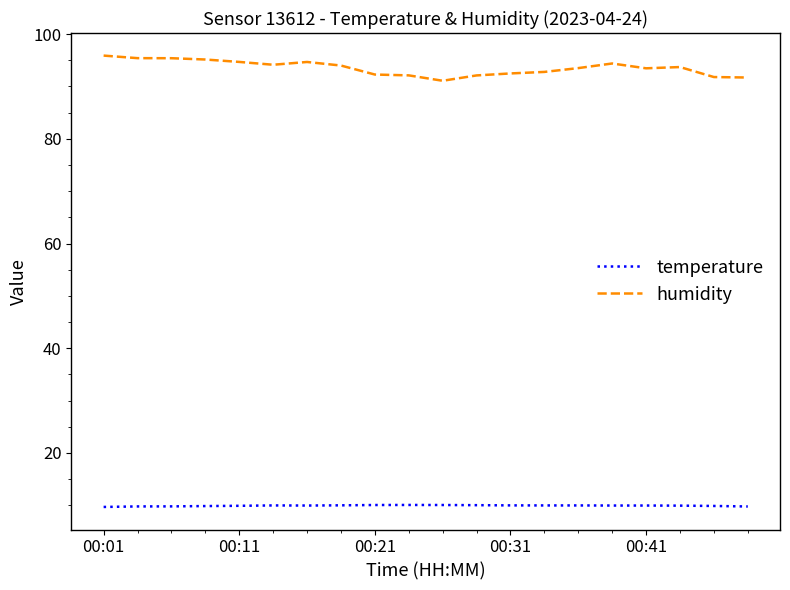

True or false: humidity has more than 1 interior local peaks.

True